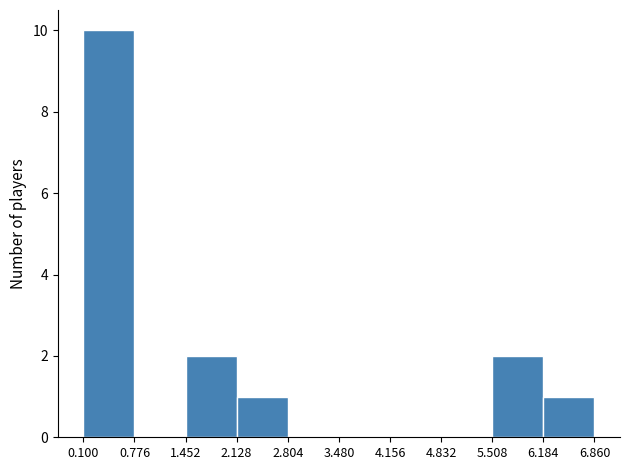

Reading left to right, transcribe this chart: for each bar, give the range it covers on the x-axis and its height. The values are not printed on the chart, so give them approximately, as read against the axis.

0.100 to 0.776: 10
0.776 to 1.452: 0
1.452 to 2.128: 2
2.128 to 2.804: 1
2.804 to 3.480: 0
3.480 to 4.156: 0
4.156 to 4.832: 0
4.832 to 5.508: 0
5.508 to 6.184: 2
6.184 to 6.860: 1